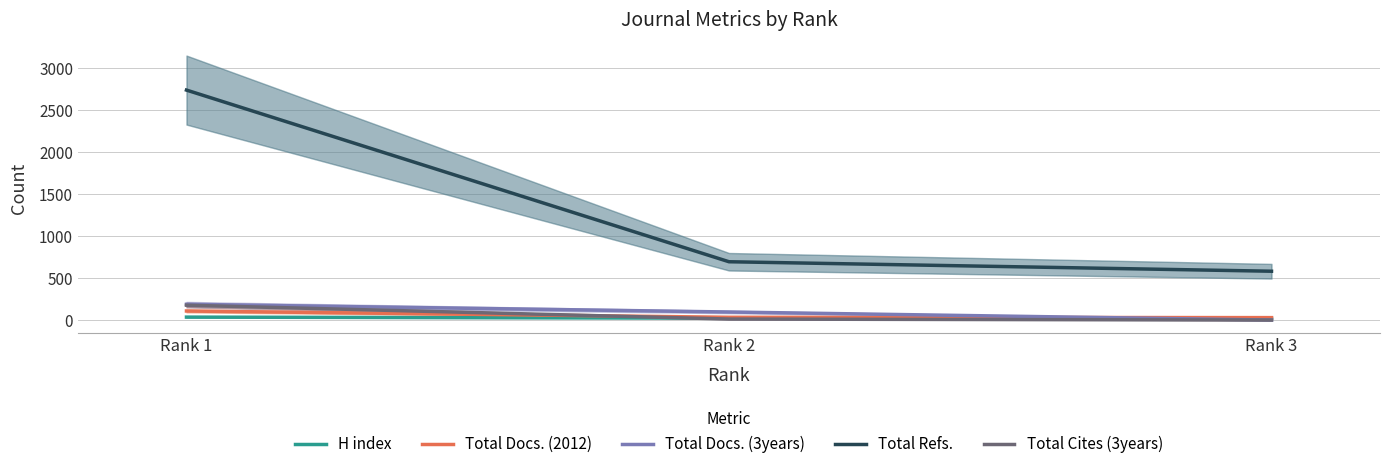

Between Rank 2 and Rank 1, which is larger?

Rank 1